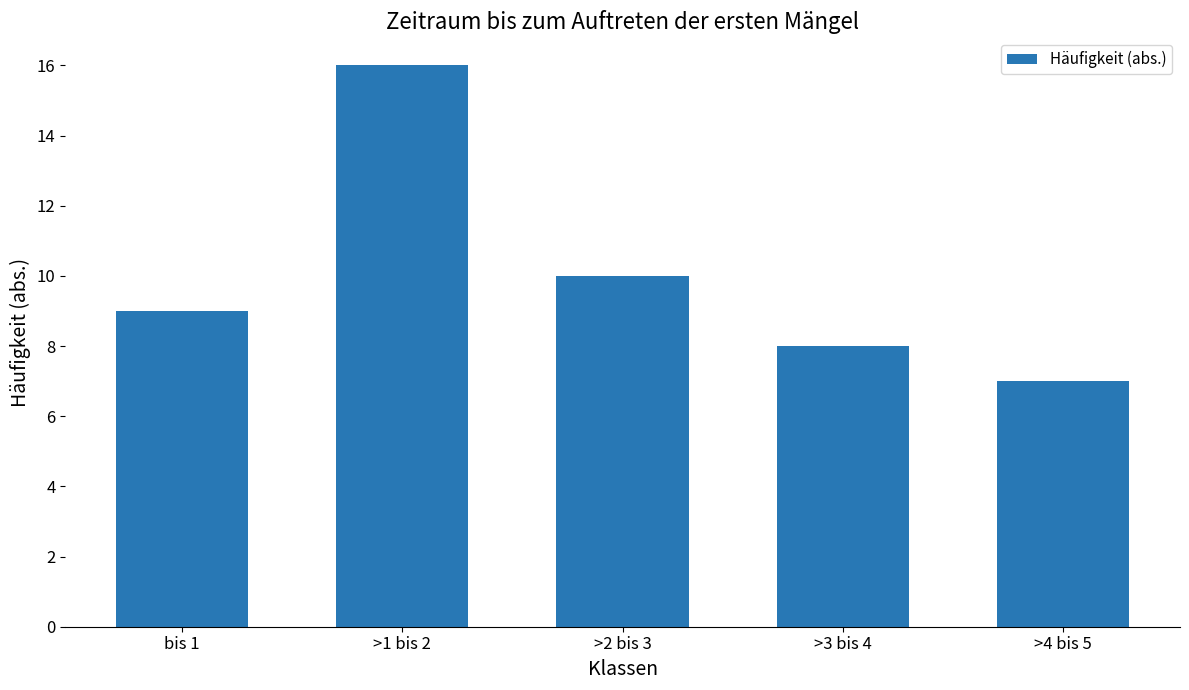

True or false: the data shows 10 at >1 bis 2.

False